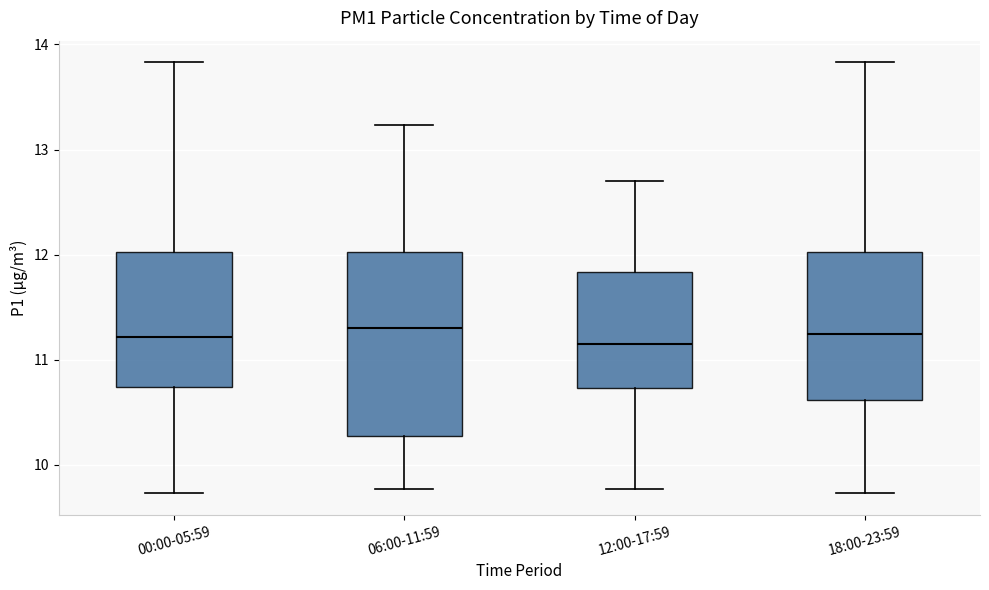

Reading left to right, read every box against the y-axis: the position of its median line, the range the box covers, and the ends of its whiskers. The values are not printed on the chart, so give them approximately, as read against the axis.

00:00-05:59: median 11.2, box 10.7 to 12.0, whiskers 9.7 to 13.8
06:00-11:59: median 11.3, box 10.3 to 12.0, whiskers 9.8 to 13.2
12:00-17:59: median 11.2, box 10.7 to 11.8, whiskers 9.8 to 12.7
18:00-23:59: median 11.3, box 10.6 to 12.0, whiskers 9.7 to 13.8